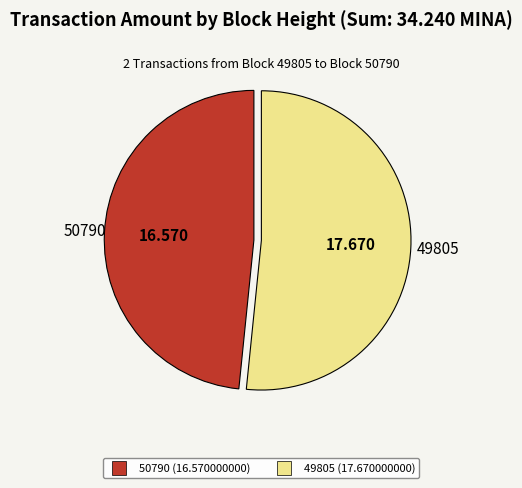

Which category has the smallest portion of the pie?

50790